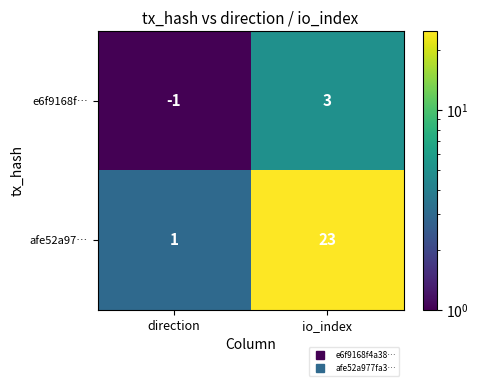

What is the highest value of the afe52a97… series?

23